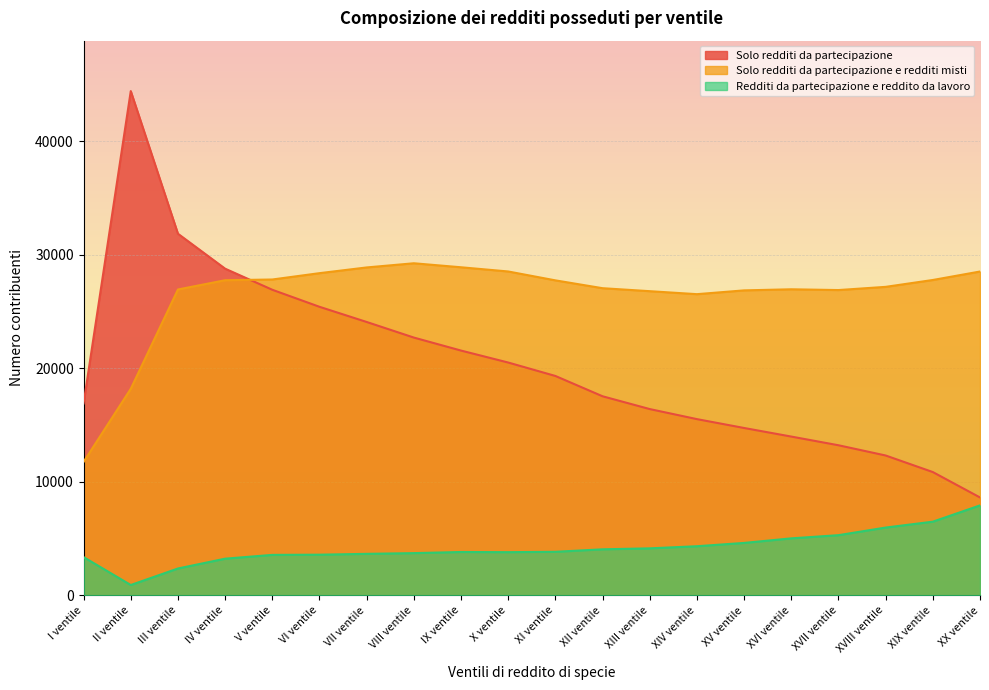

Reading right to left, transcribe all the data shown in this chart.

Solo redditi da partecipazione: XX ventile=8619	XIX ventile=10856	XVIII ventile=12315	XVII ventile=13217	XVI ventile=13982	XV ventile=14738	XIV ventile=15519	XIII ventile=16404	XII ventile=17531	XI ventile=19320	X ventile=20503	IX ventile=21557	VIII ventile=22702	VII ventile=24075	VI ventile=25412	V ventile=26912	IV ventile=28770	III ventile=31849	II ventile=44412	I ventile=16900
Solo redditi da partecipazione e redditi misti: XX ventile=28520	XIX ventile=27774	XVIII ventile=27169	XVII ventile=26887	XVI ventile=26955	XV ventile=26859	XIV ventile=26525	XIII ventile=26788	XII ventile=27051	XI ventile=27741	X ventile=28524	IX ventile=28894	VIII ventile=29247	VII ventile=28879	VI ventile=28375	V ventile=27817	IV ventile=27753	III ventile=26938	II ventile=18189	I ventile=11752
Redditi da partecipazione e reddito da lavoro: XX ventile=7920	XIX ventile=6486	XVIII ventile=5968	XVII ventile=5298	XVI ventile=5017	XV ventile=4615	XIV ventile=4324	XIII ventile=4137	XII ventile=4052	XI ventile=3834	X ventile=3801	IX ventile=3816	VIII ventile=3717	VII ventile=3653	VI ventile=3579	V ventile=3561	IV ventile=3227	III ventile=2363	II ventile=908	I ventile=3365